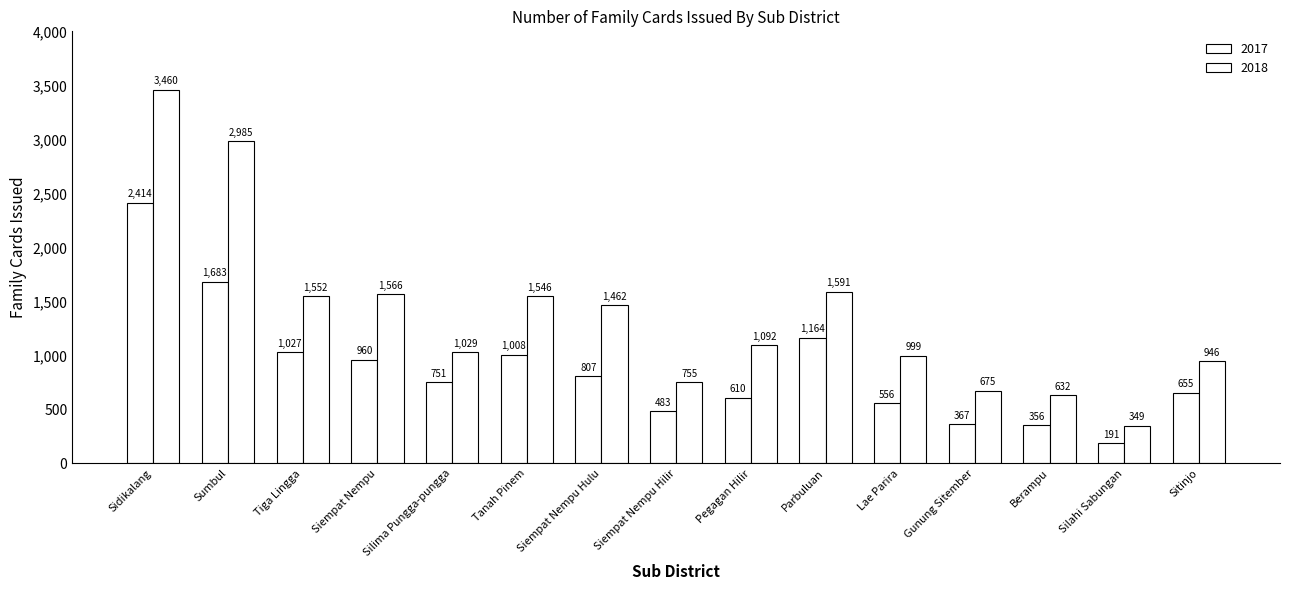

How many distinct data groups are displayed?

2